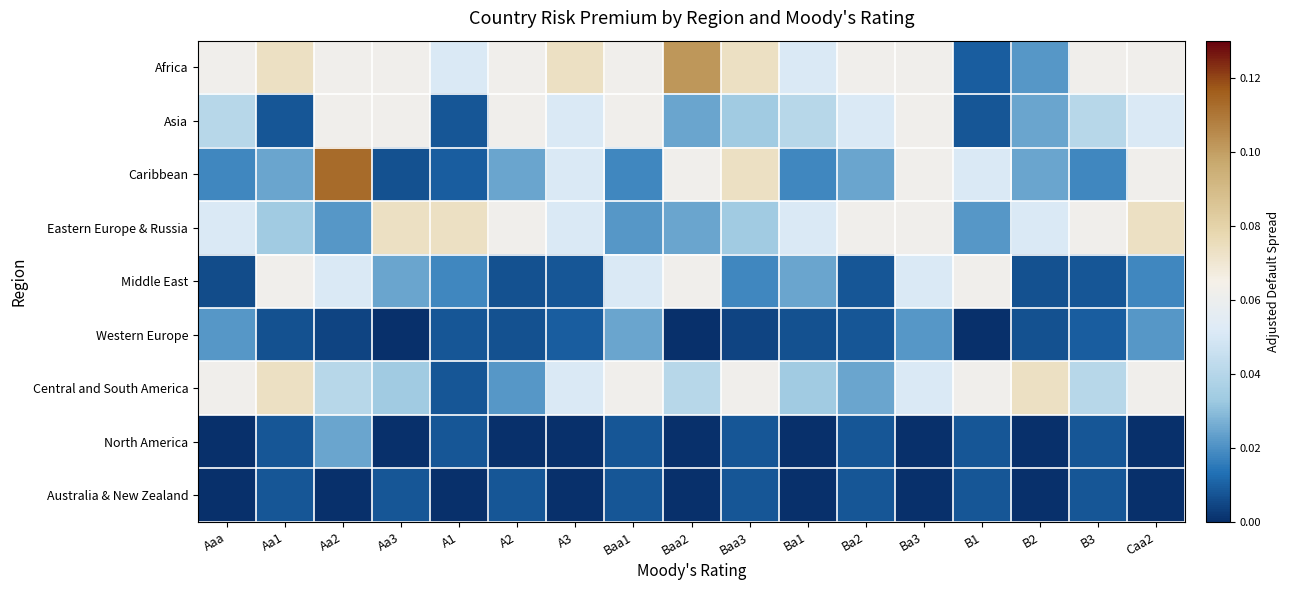

List the series in order of their peak value, highest first.

Caribbean, Africa, Eastern Europe & Russia, Central and South America, Asia, Middle East, Western Europe, North America, Australia & New Zealand